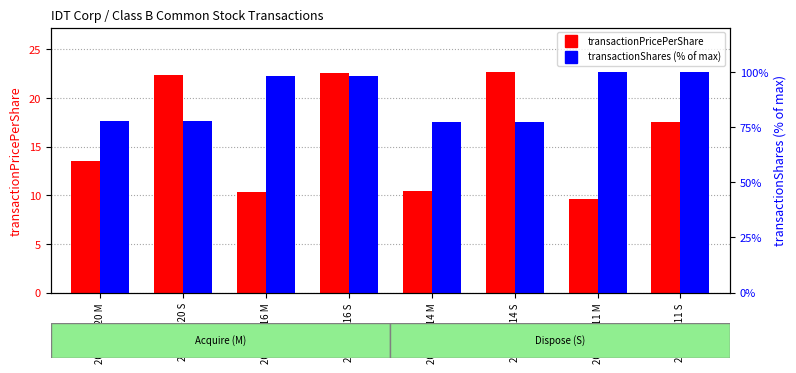

List the labels in order of transactionPricePerShare value, smallest first.

2003-08-11 M, 2004-01-16 M, 2004-01-14 M, 2004-01-20 M, 2003-08-11 S, 2004-01-20 S, 2004-01-16 S, 2004-01-14 S